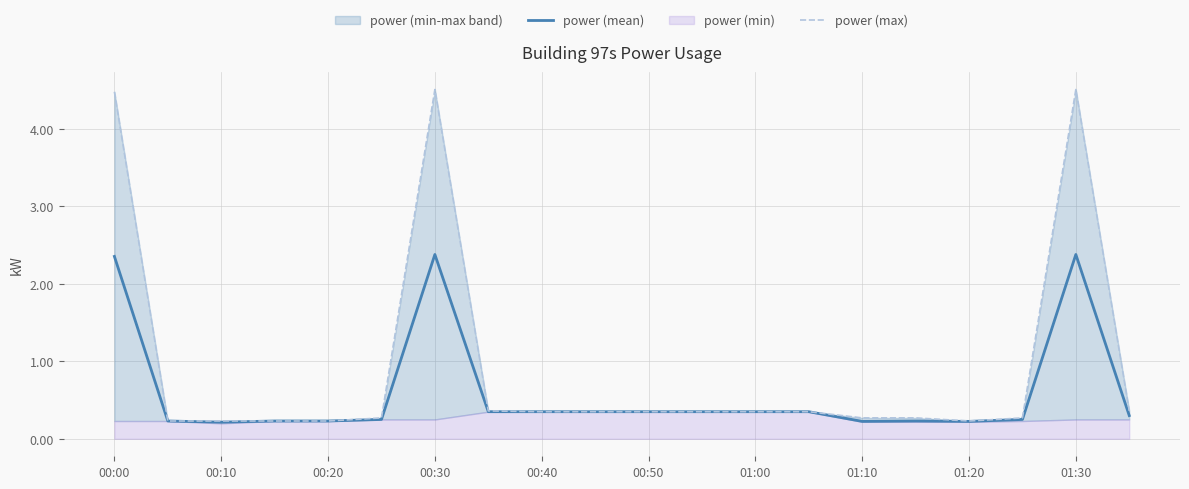

Is it true that power (mean) equals 1.6 at 01:30?

False